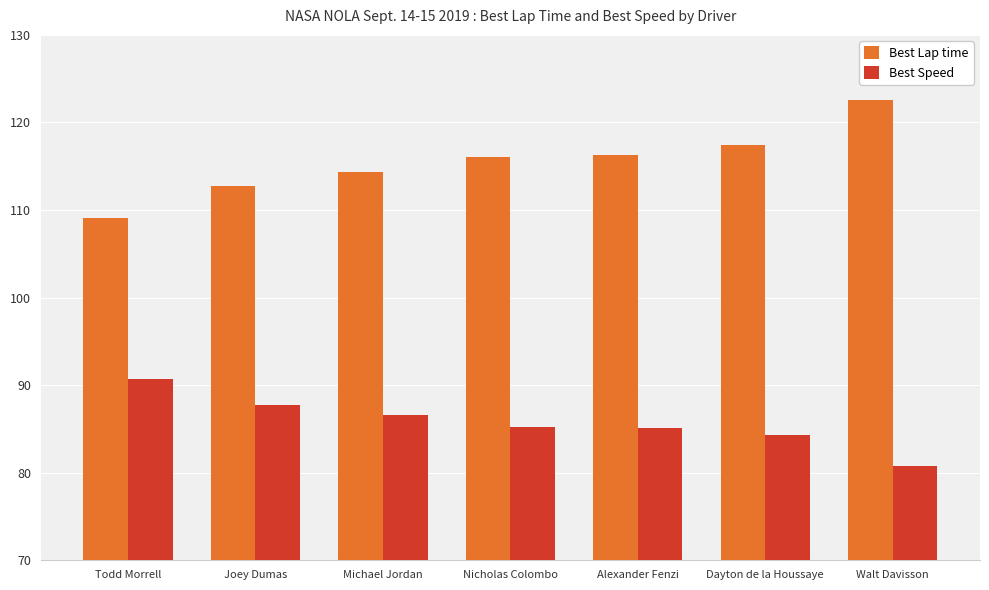

What is the difference between the Best Lap time values at Michael Jordan and Dayton de la Houssaye?

3.1